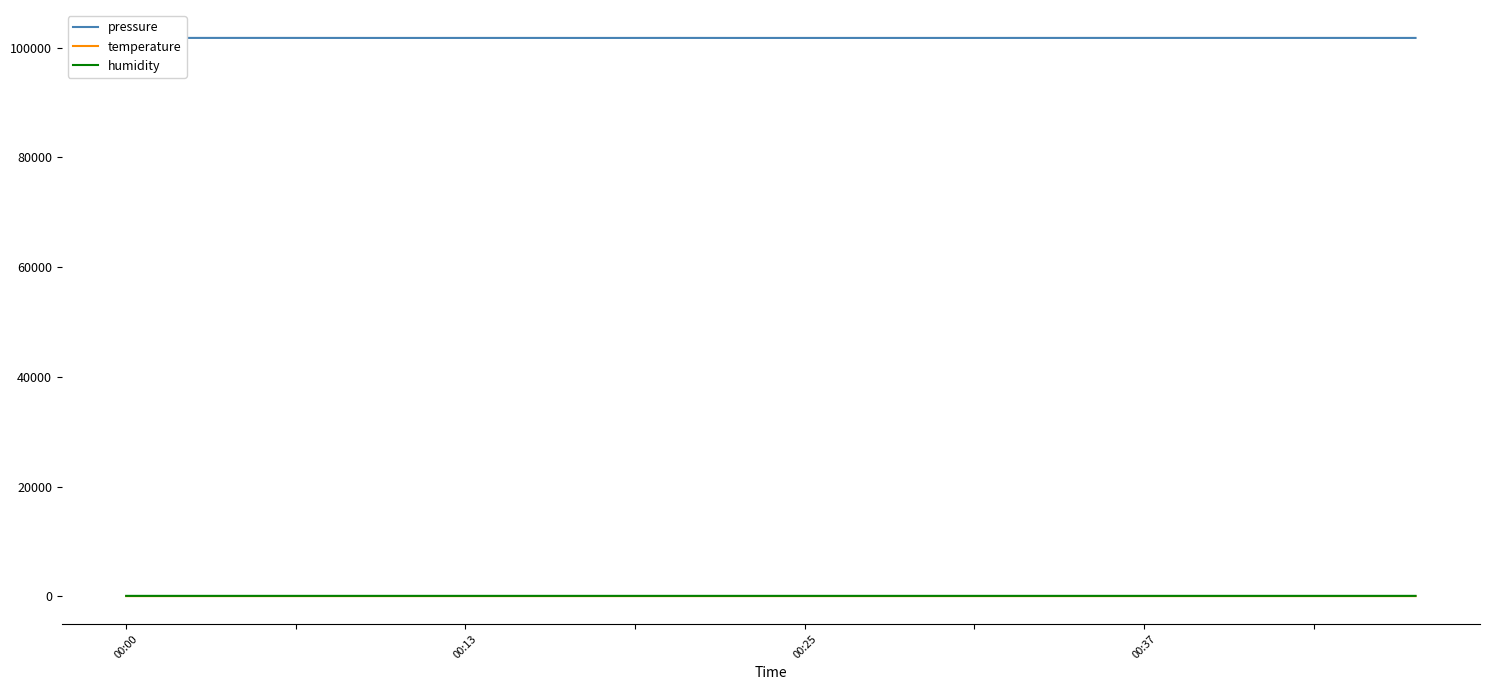

Which series has the widest spread of values?

pressure